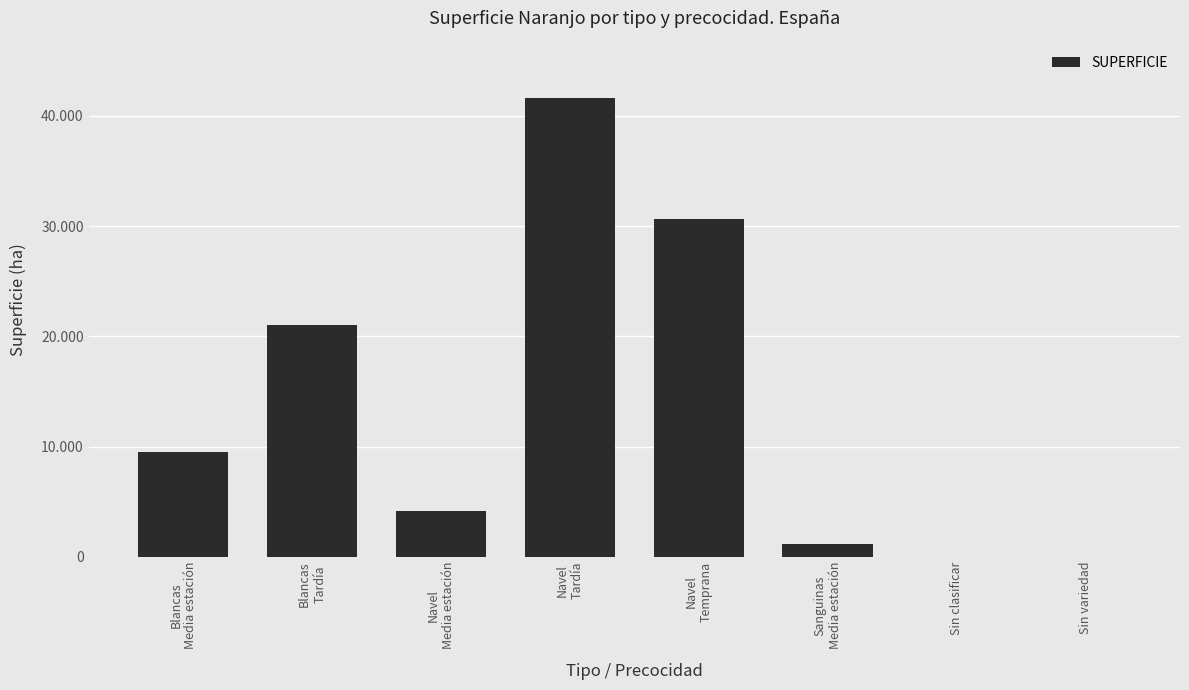

Are the bars horizontal?

No